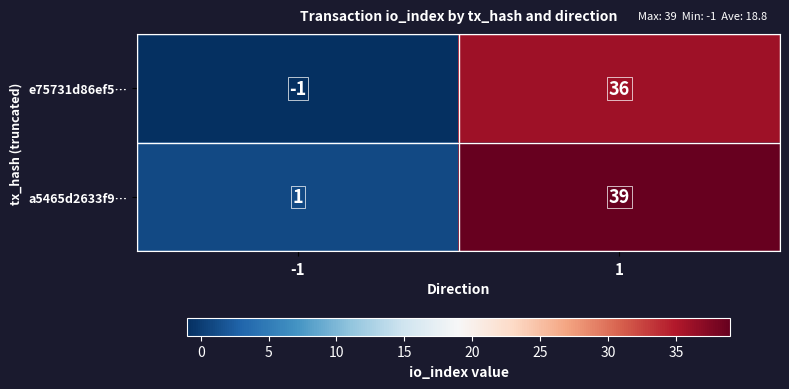

What is the difference between the maximum and minimum values in the a5465d2633f9… series?

38